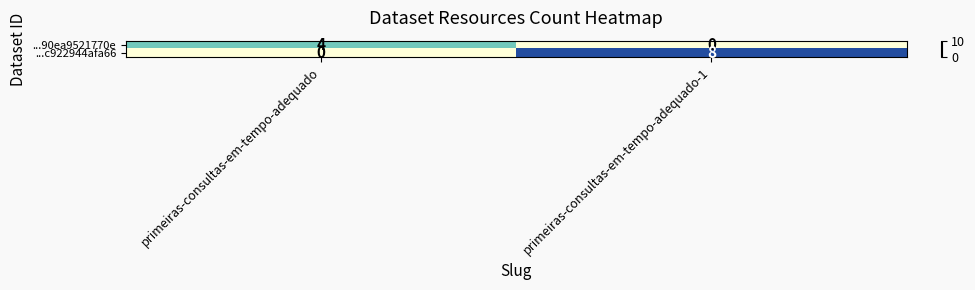

What is the difference between the ...90ea9521770e values at primeiras-consultas-em-tempo-adequado-1 and primeiras-consultas-em-tempo-adequado?

4